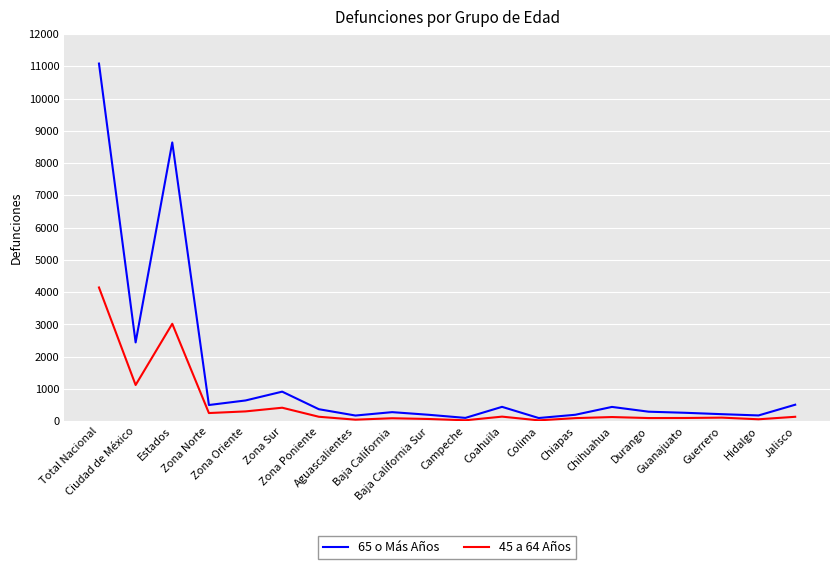

At which category is the sum across all series the highest?

Total Nacional